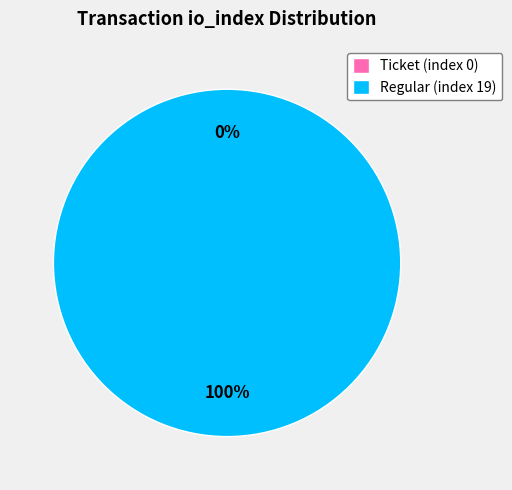

Which slice represents more than half of the pie?

Regular (index 19)